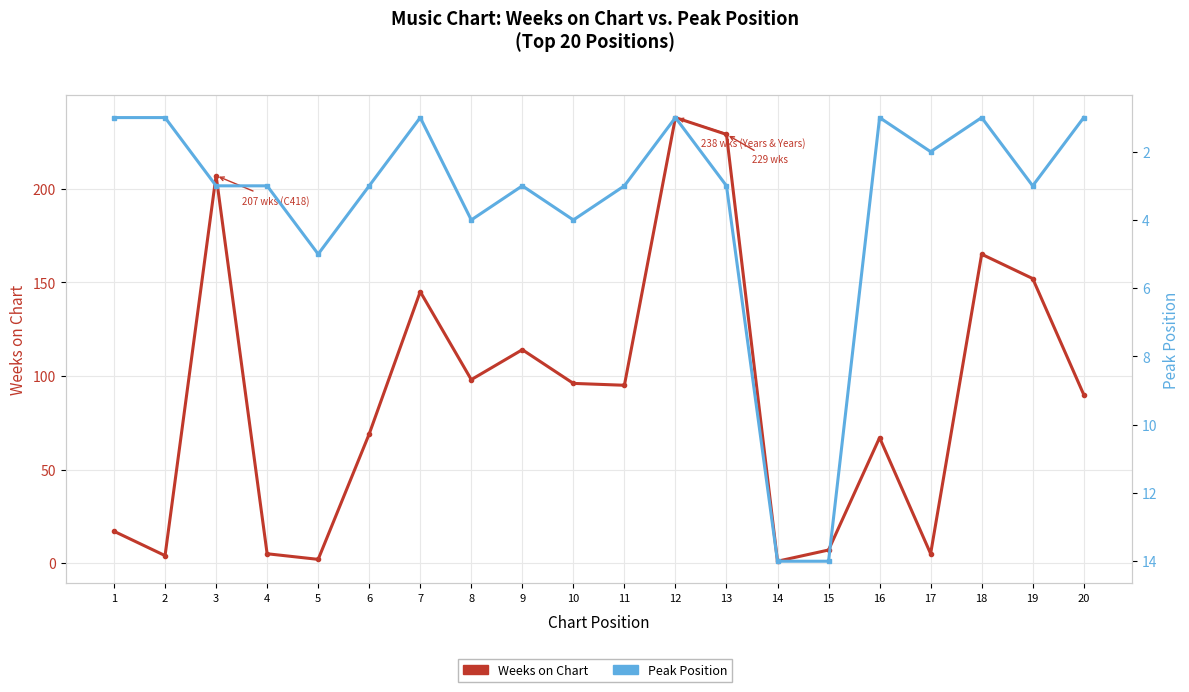

Where do Weeks on Chart and Peak Position first cross each other?

4 and 5